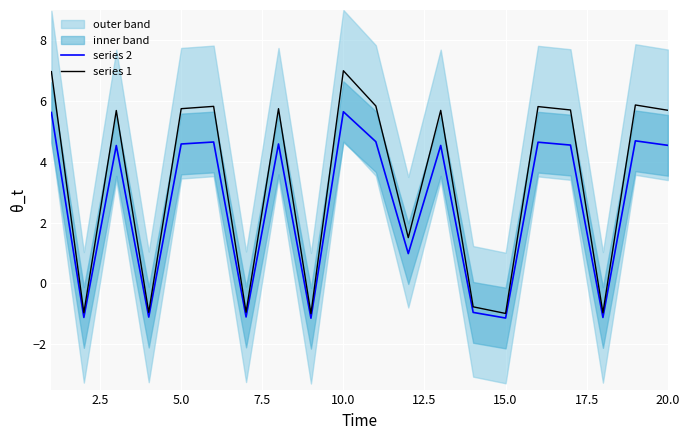

Is this an area chart (filled region under the line)?

No